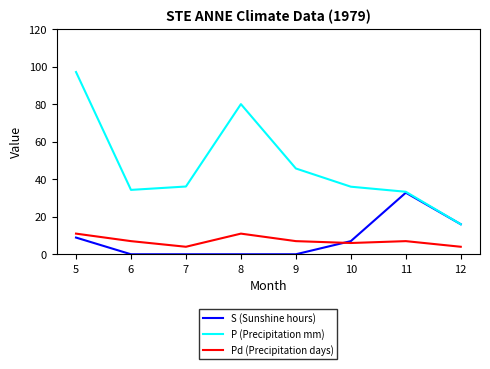

At which category does P (Precipitation mm) reach its first local peak?

8